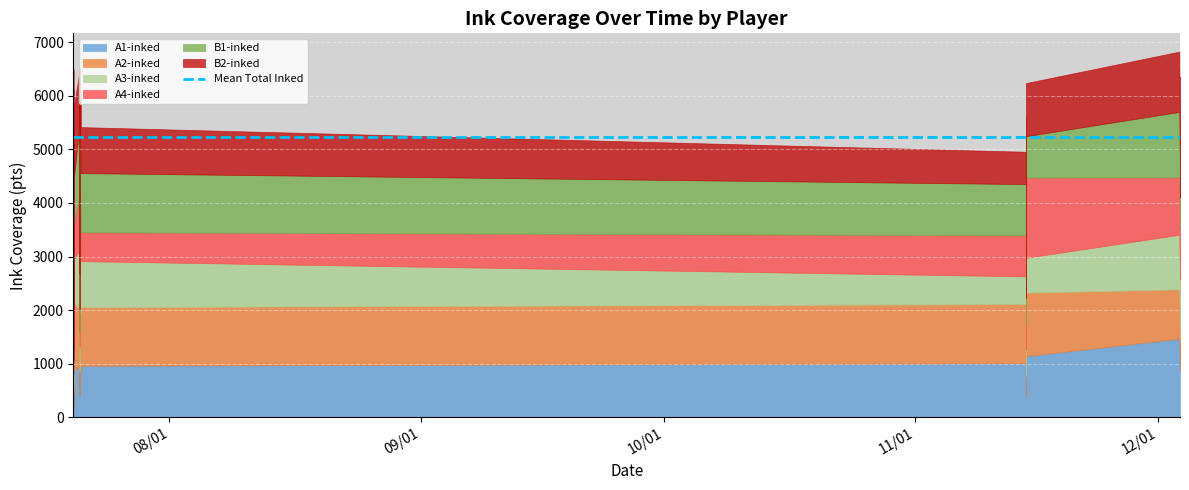

At how many categories does at least one series exceed 1642?

1